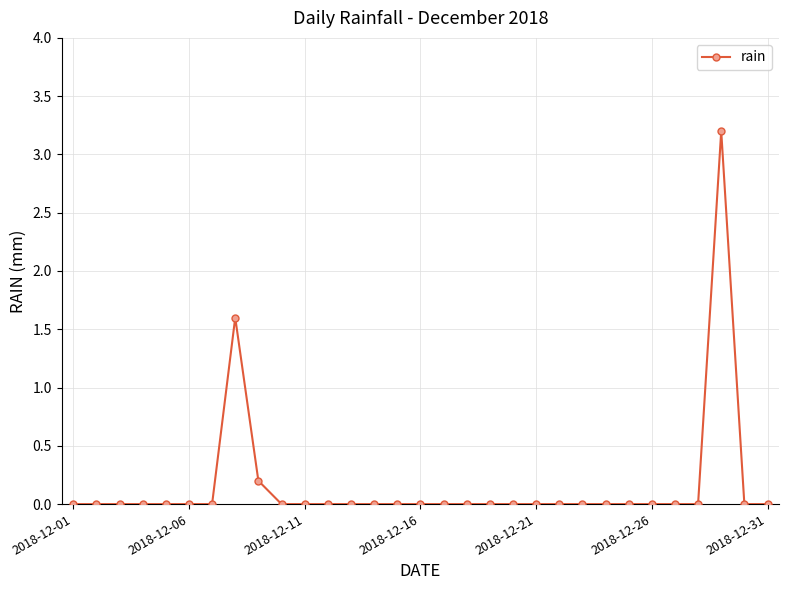

What is the difference between the maximum and minimum values?

3.2